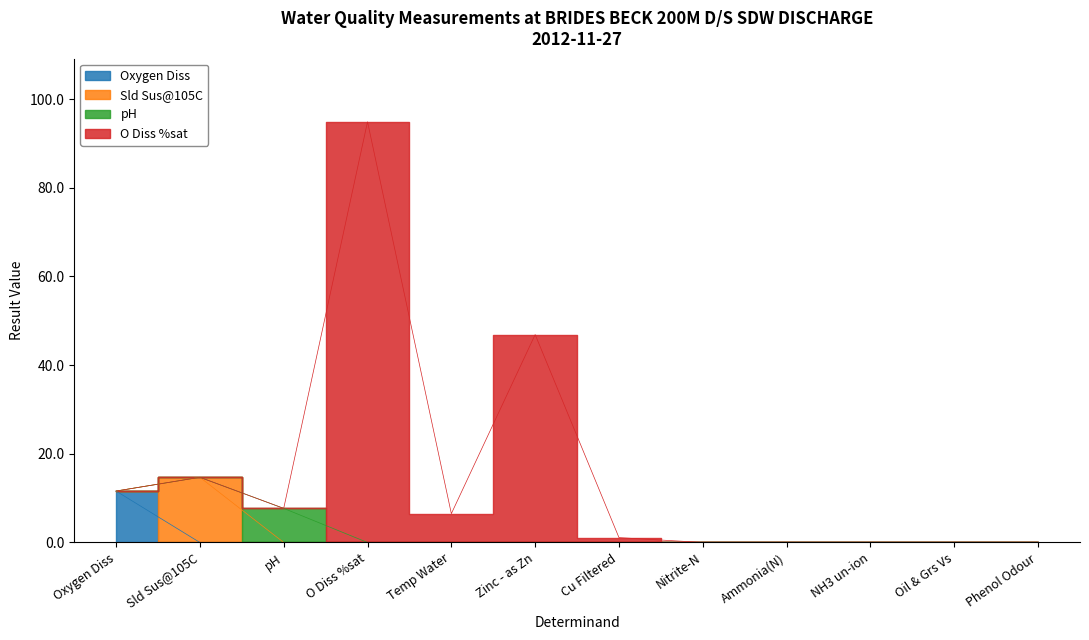

At which category is the sum across all series the highest?

O Diss %sat